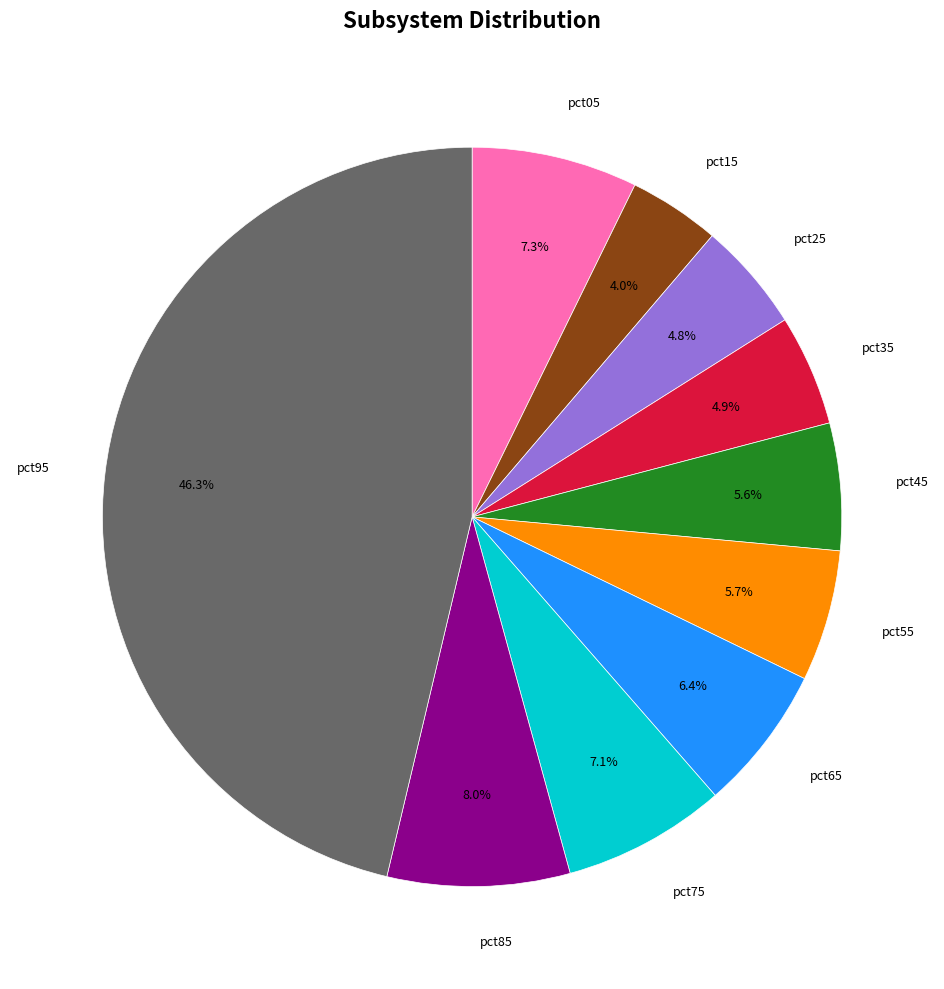

Is there any slice that represents more than half of the pie?

No